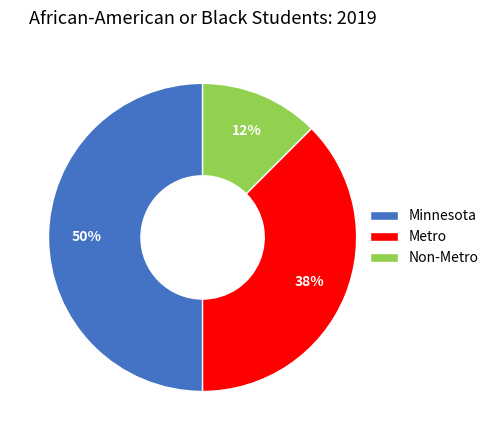

How many slices are in this pie chart?

3